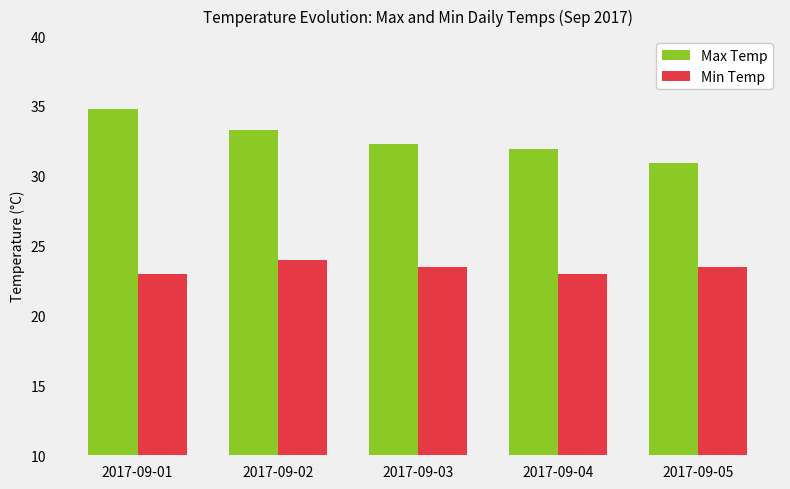

Are the bars grouped side by side (vs. stacked)?

Yes